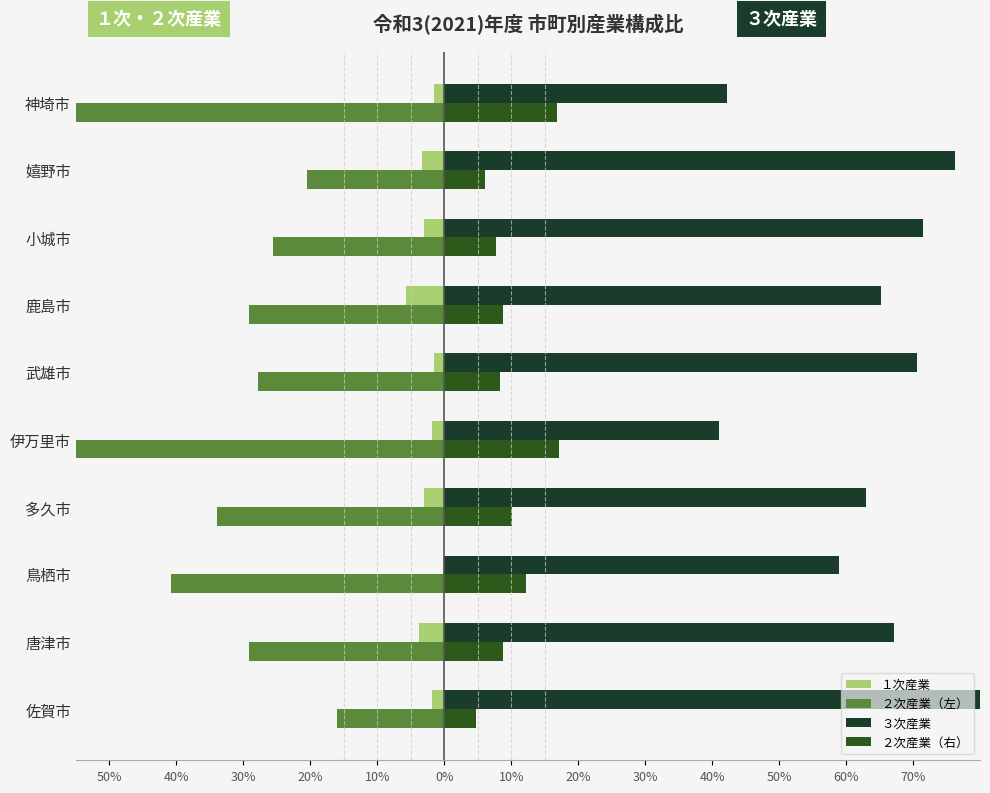

Rank the series by their maximum value, from lowest to highest.

２次産業（左）, １次産業, ２次産業（右）, ３次産業